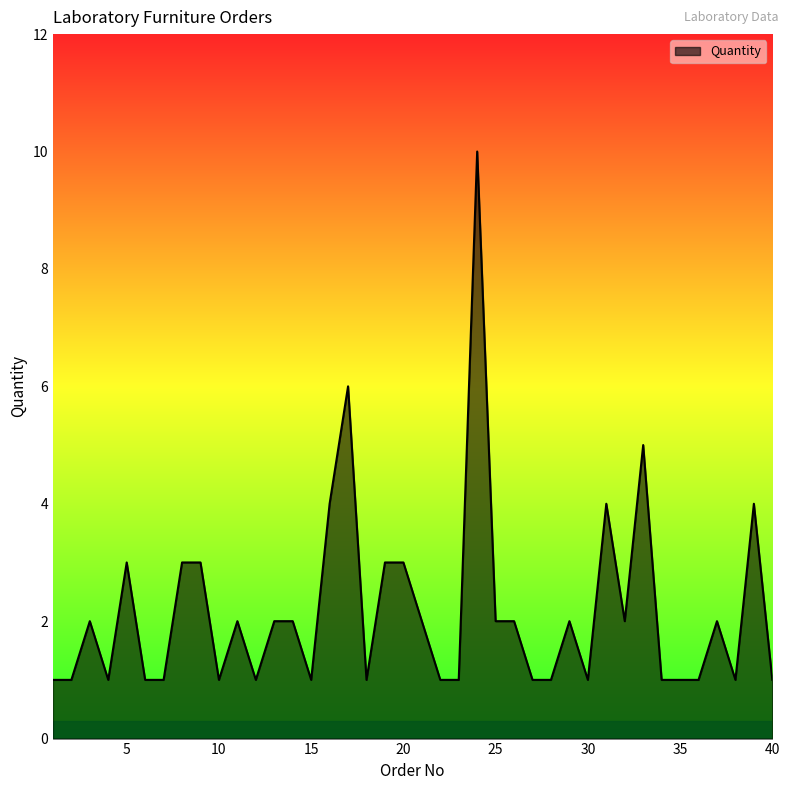

What is the greatest value displayed?

10